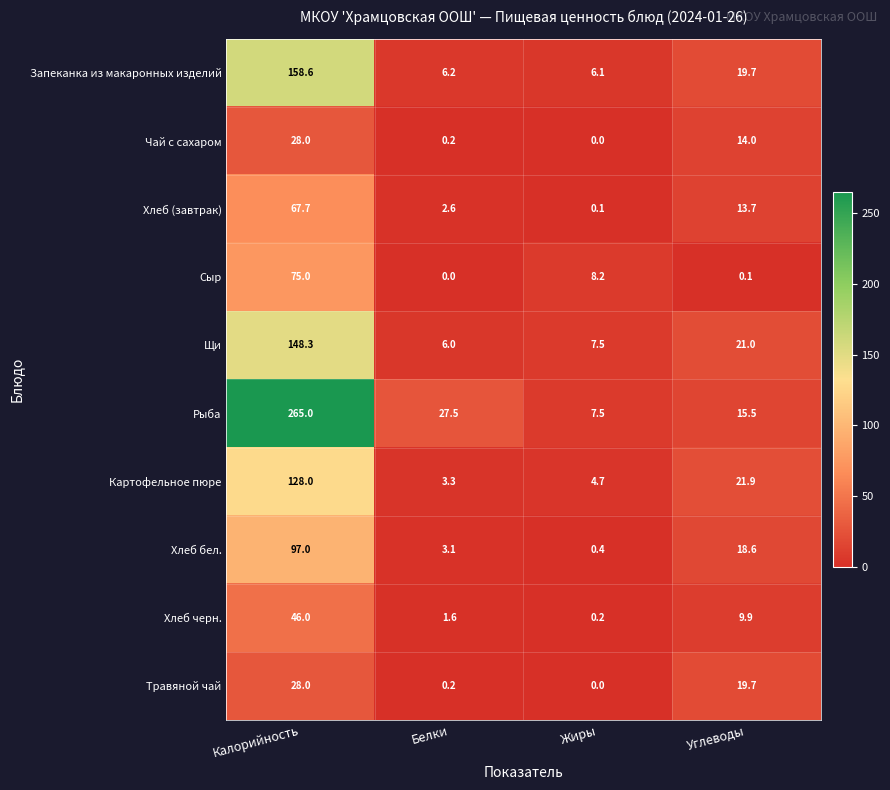

What is the average value of the Чай с сахаром series?

10.6